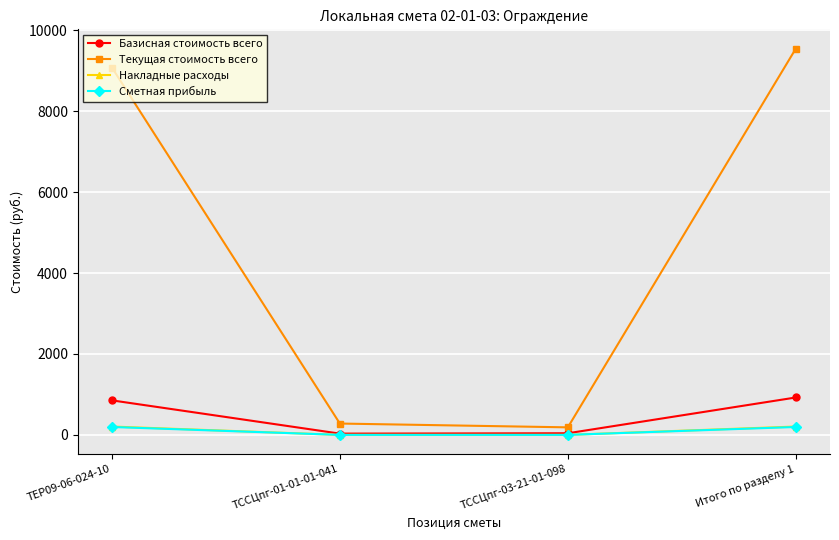

How many interior local valleys does the Базисная стоимость всего series have?

1